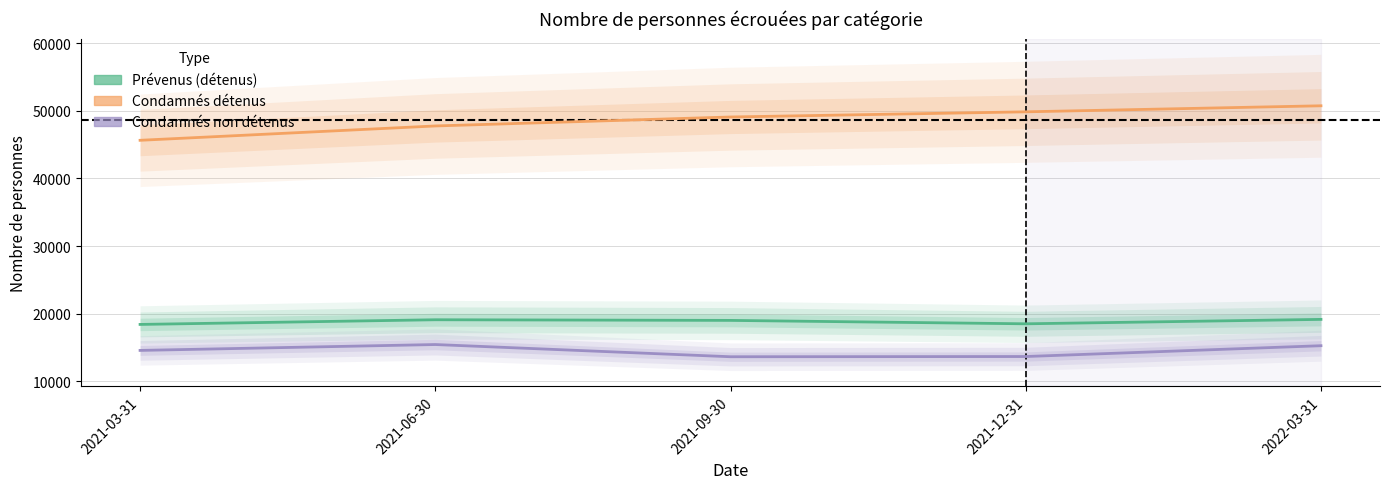

What is the difference between the highest and lowest values at 2022-03-31?

35507